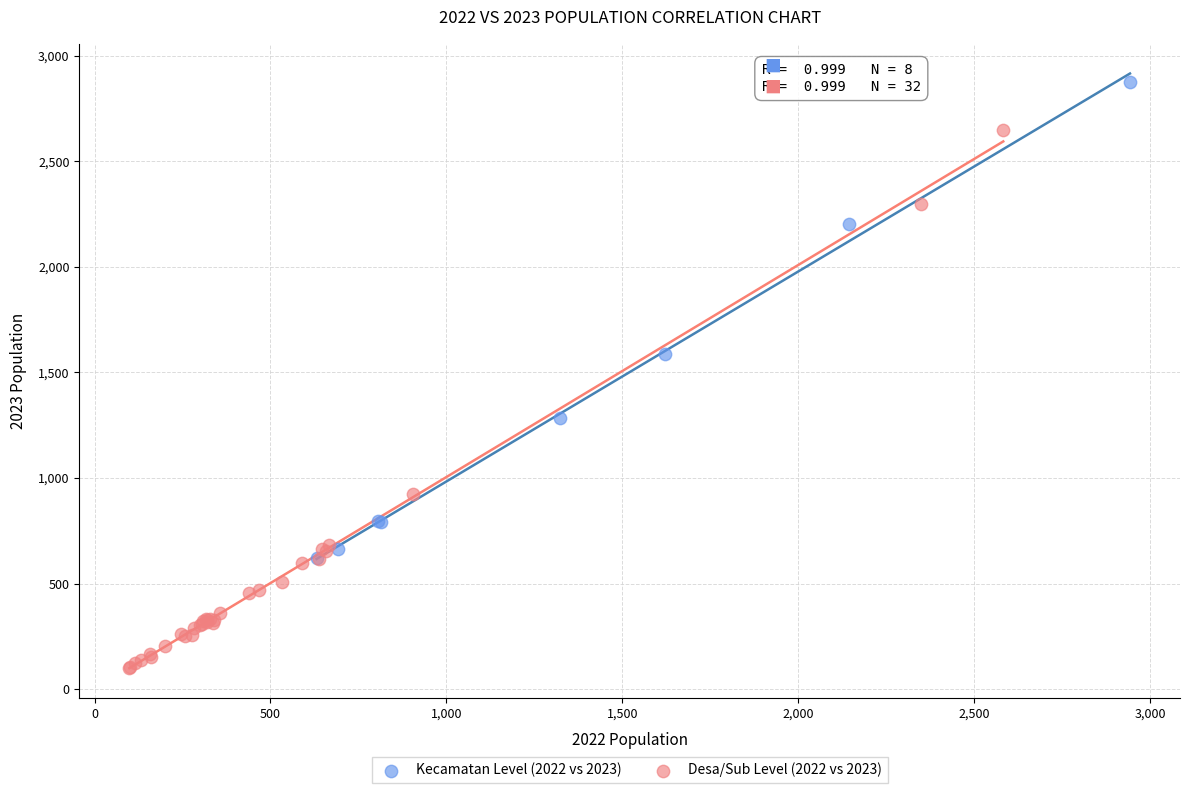

Which series reaches the minimum Y coordinate?

Desa/Sub Level (2022 vs 2023)